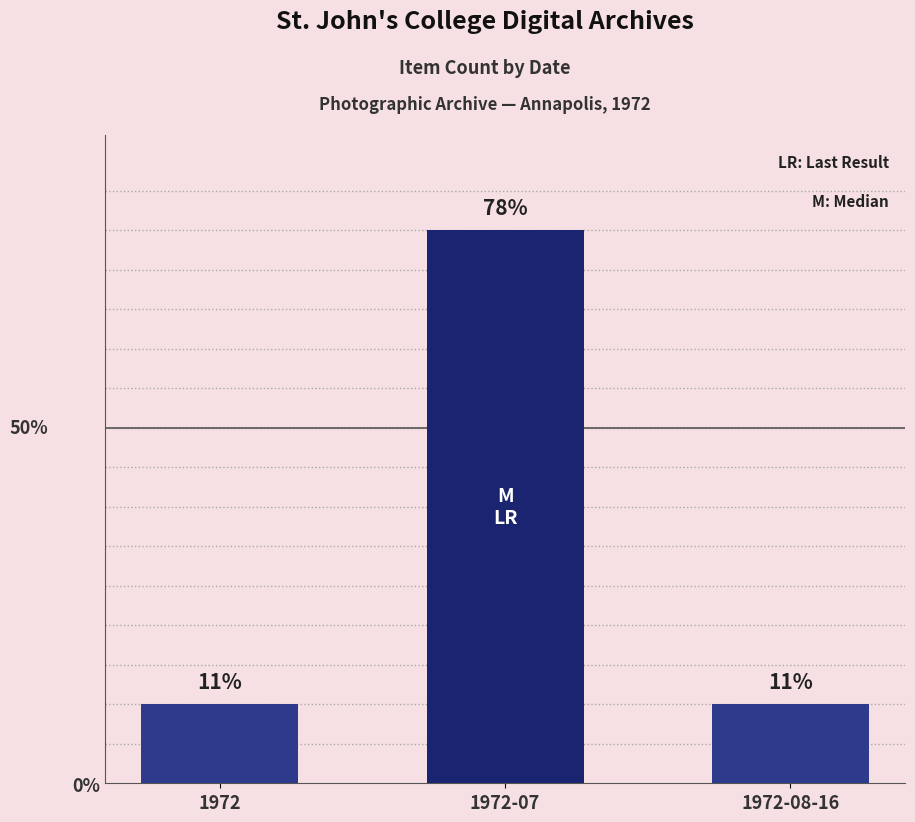

How many bars are there in total?

3